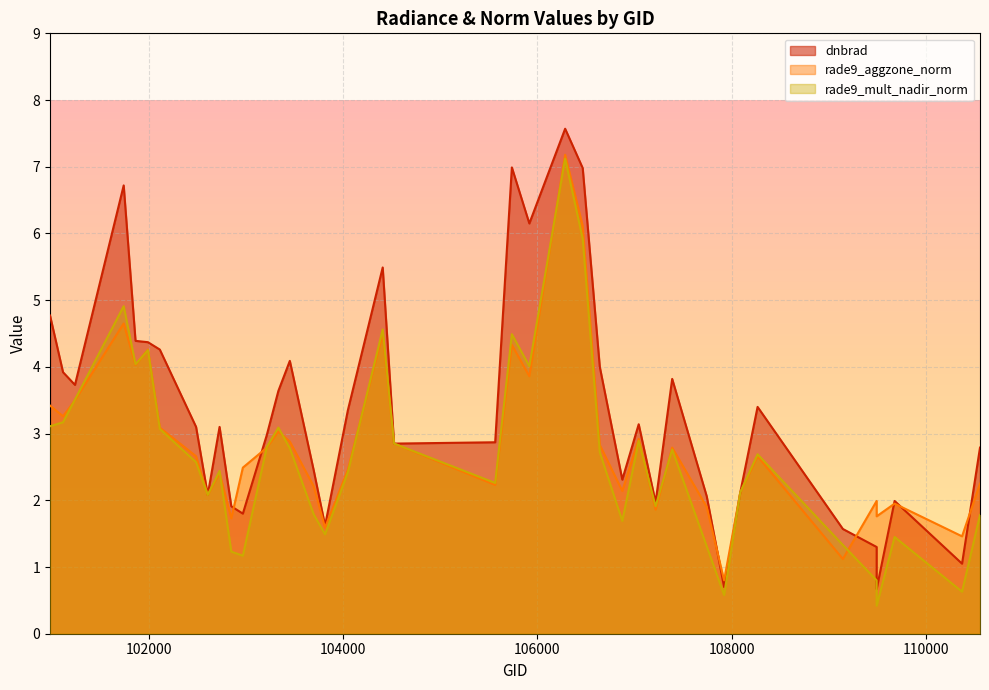

Reading left to right, transcribe all the data shown in this chart.

dnbrad: 4.8	3.9	3.7	6.7	4.4	4.4	4.3	3.1	2.1	3.1	1.9	1.8	3.0	3.6	4.1	2.5	1.6	3.4	5.5	2.9	2.9	7.0	6.2	7.6	7.0	4.0	2.3	3.1	2.0	3.8	2.1	0.7	2.1	3.4	1.6	1.3	0.7	2.0	1.1	2.8
rade9_aggzone_norm: 3.4	3.3	3.5	4.7	4.0	4.3	3.1	2.7	2.1	2.4	1.7	2.5	2.8	3.0	2.9	2.2	1.6	2.5	4.5	2.9	2.2	4.3	3.9	7.2	6.1	2.8	2.1	2.9	1.9	2.8	1.9	0.8	2.1	2.7	1.1	2.0	1.8	1.9	1.5	2.2
rade9_mult_nadir_norm: 3.1	3.2	3.5	4.9	4.0	4.2	3.1	2.6	2.1	2.4	1.2	1.2	2.8	3.1	2.8	1.8	1.5	2.4	4.6	2.9	2.3	4.5	4.0	7.1	5.9	2.7	1.7	2.9	1.9	2.8	1.3	0.6	2.1	2.7	1.3	0.8	0.4	1.4	0.6	1.8